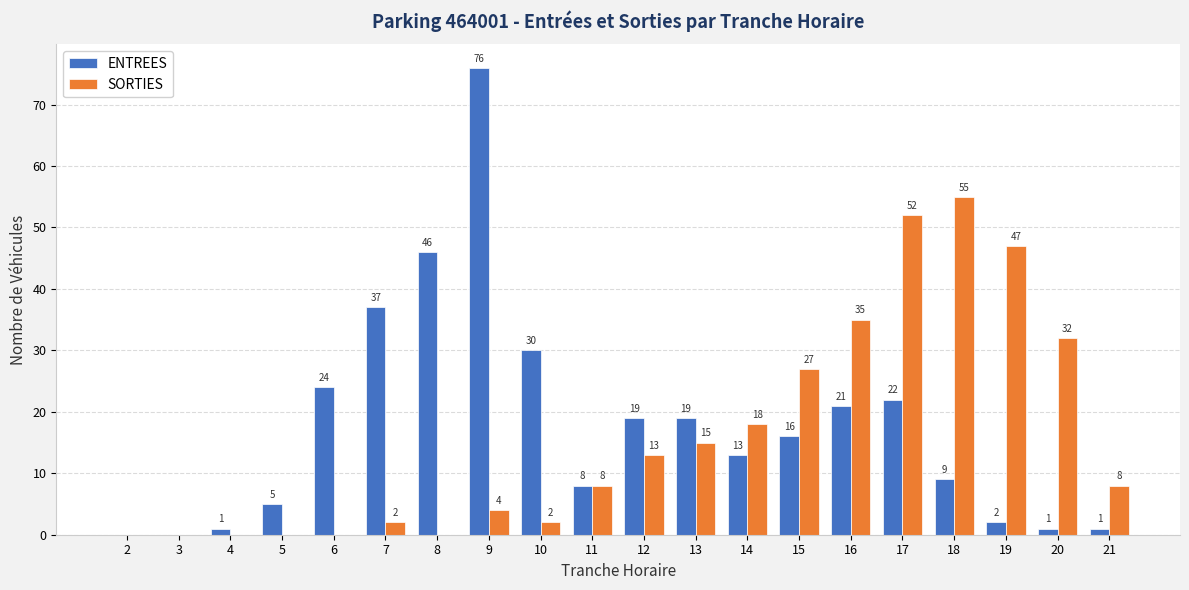

What is the sum of the SORTIES values at 21 and 15?

35